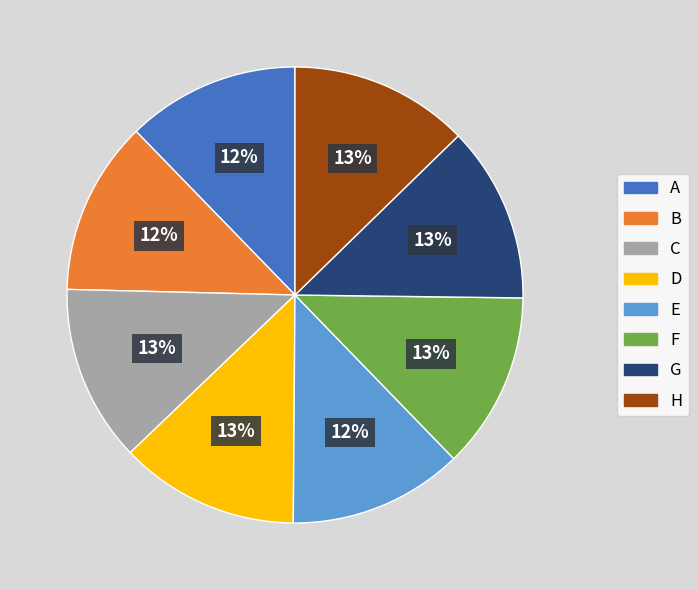

Is it true that A is 12% of the pie?

True